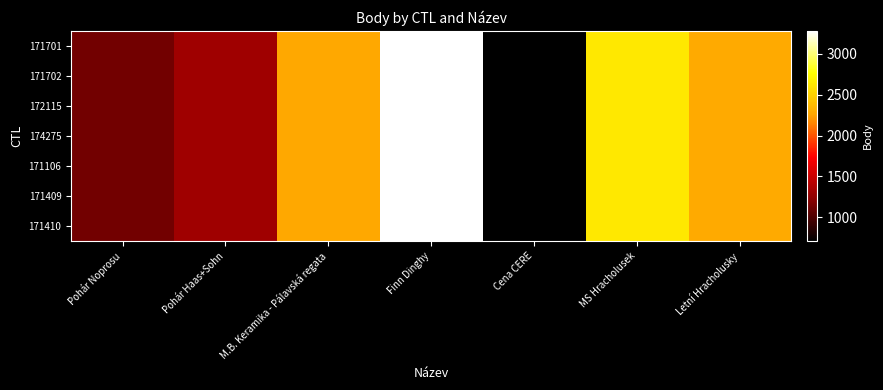

Which series changed the most between M.B. Keramika - Pálavská regata and Finn Dinghy?

171701